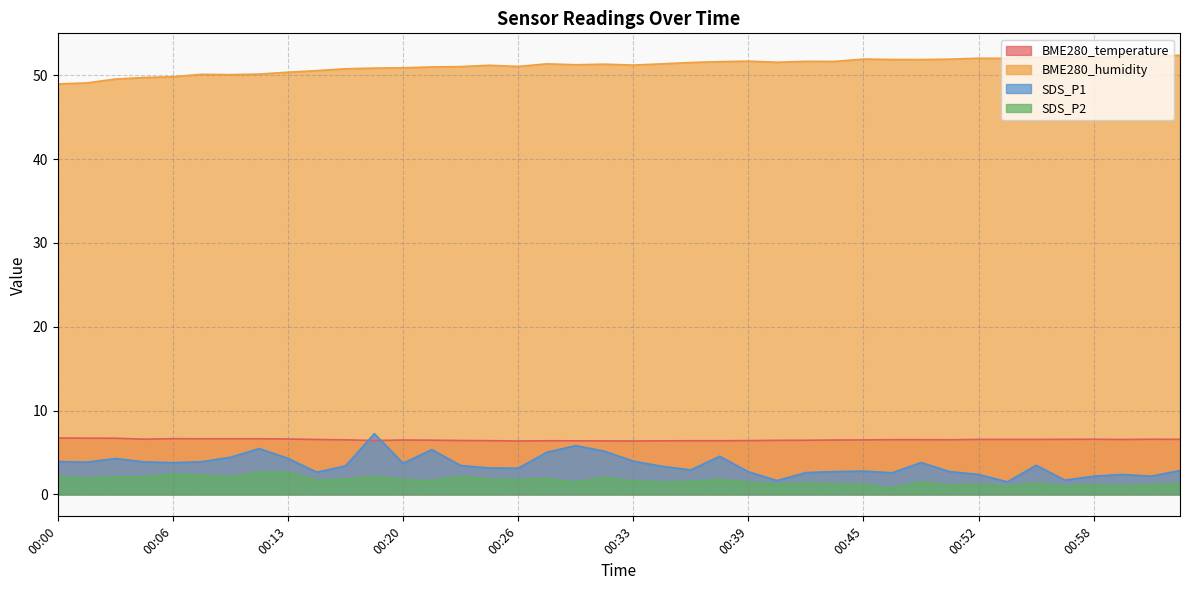

In BME280_humidity, how many points are higher than both neighbors (excluding endpoints)?

9